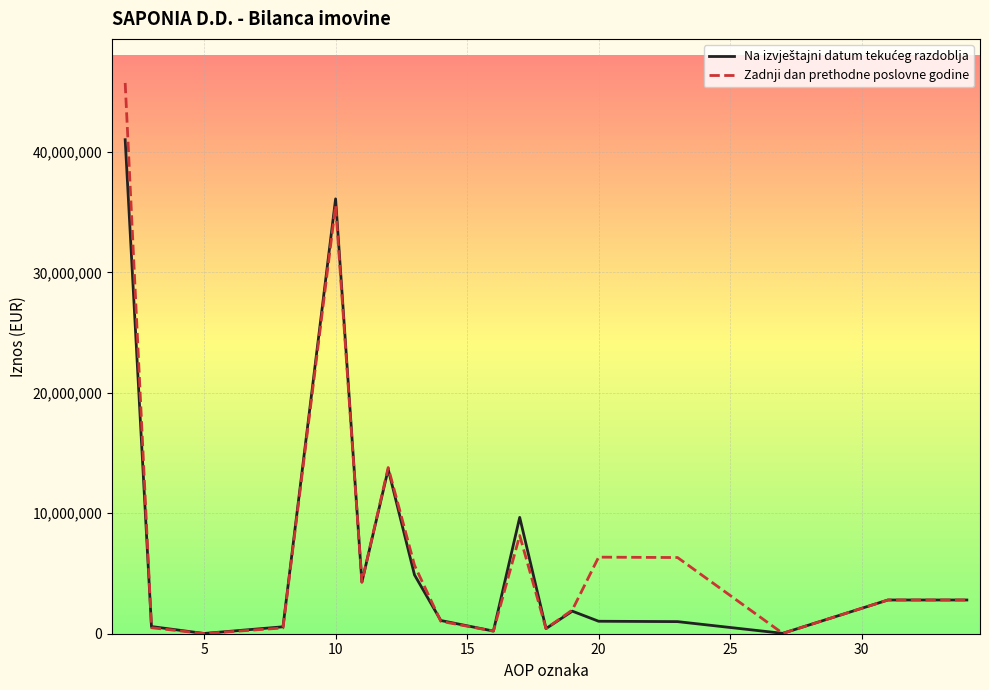

What is the maximum value shown in the chart?

45726042